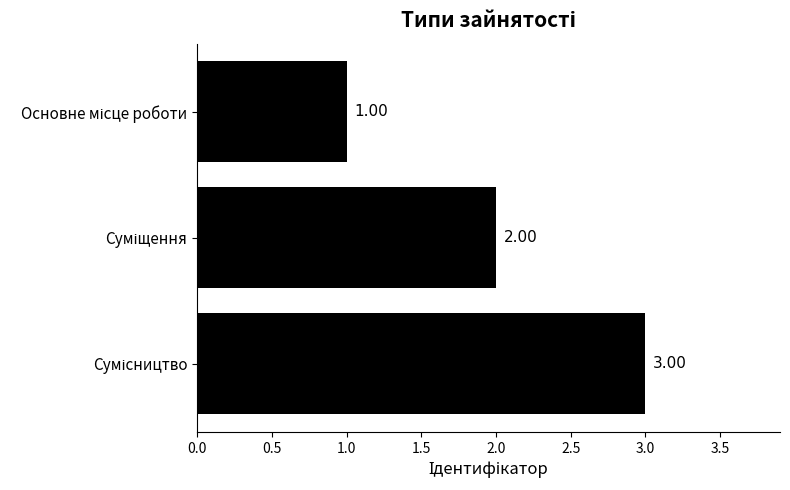

What is the average value?

2